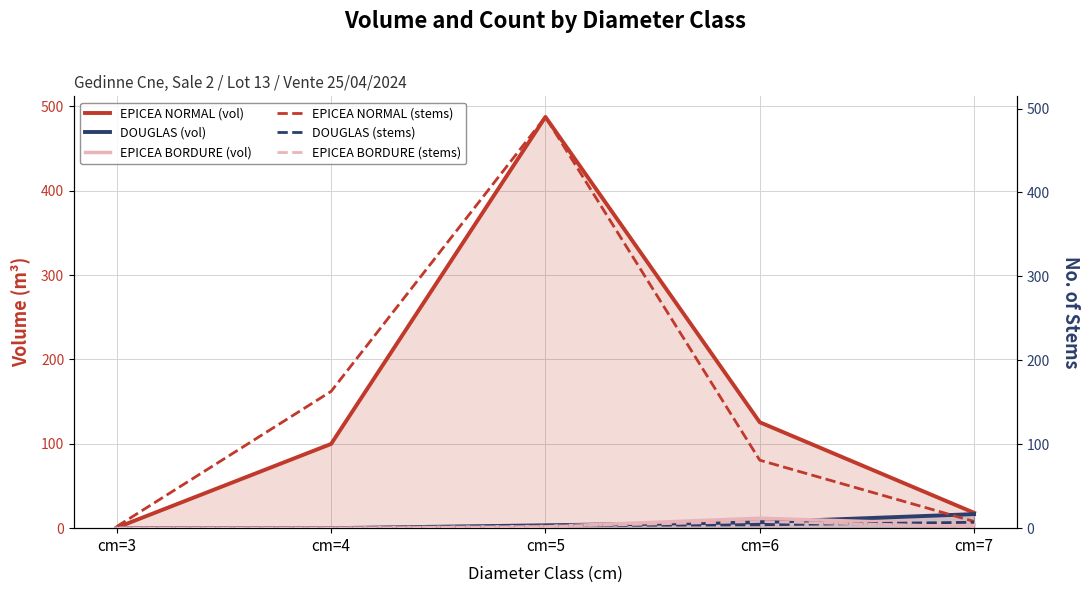

Which label corresponds to the largest value in the chart?

cm=5